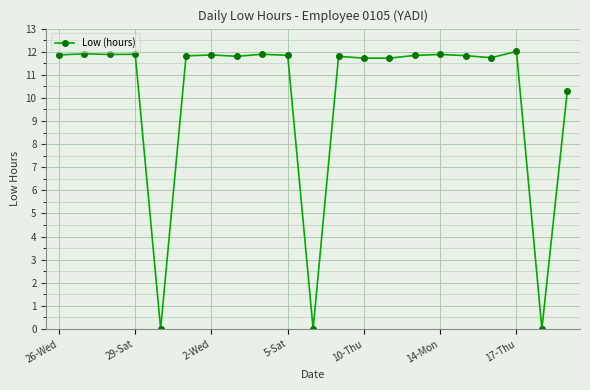

What is the value of the 17th point from the left?

11.8